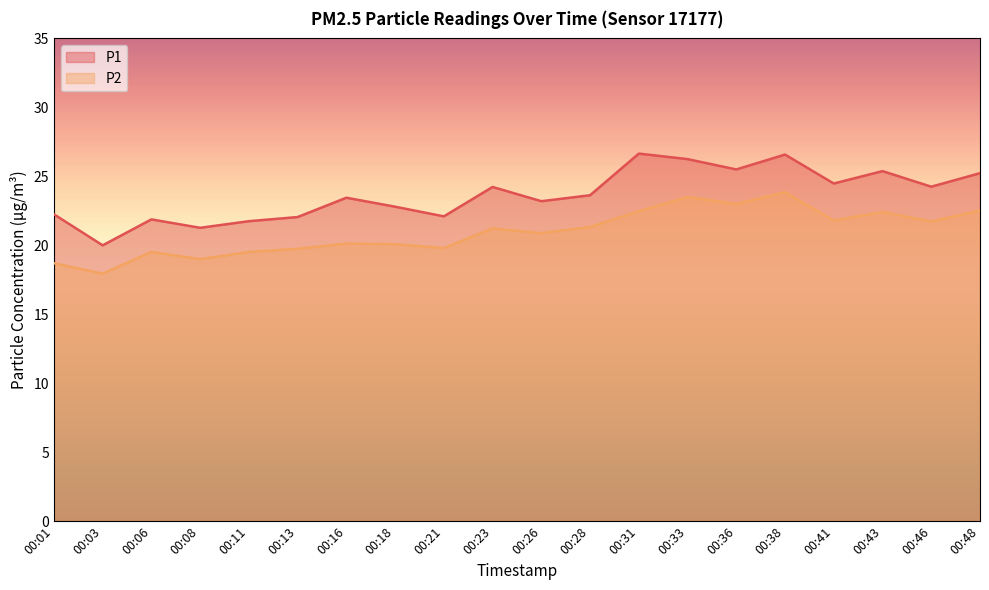

Is it true that P1 equals 22.1 at 00:21?

True